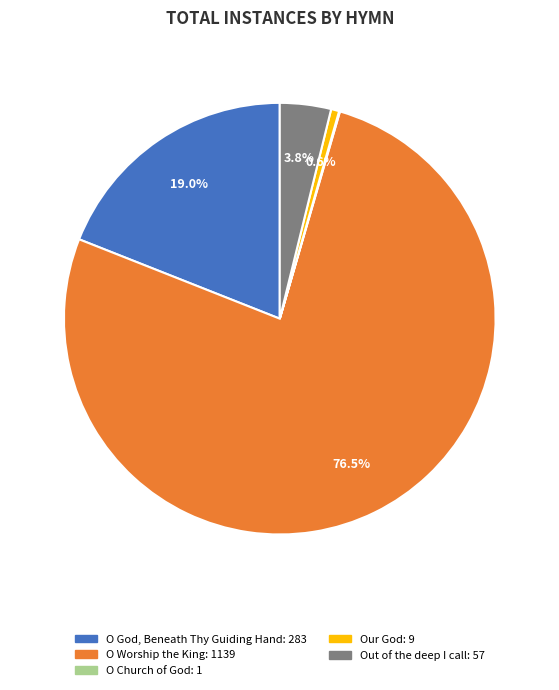

Is the sum of O God, Beneath Thy Guiding Hand and O Worship the King greater than half?

Yes